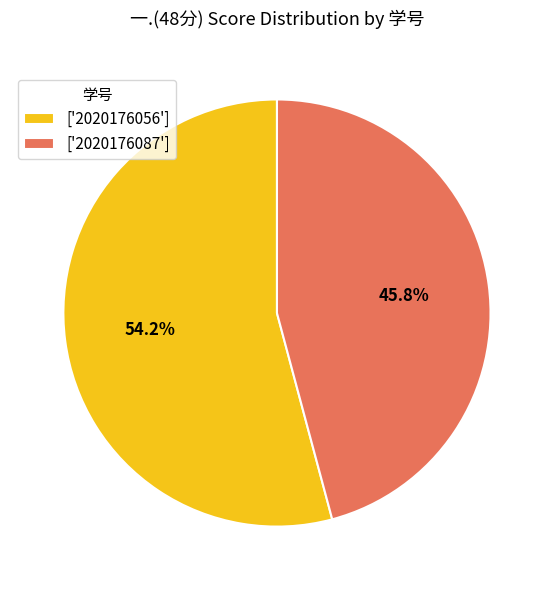

Between ['2020176056'] and ['2020176087'], which is larger?

['2020176056']